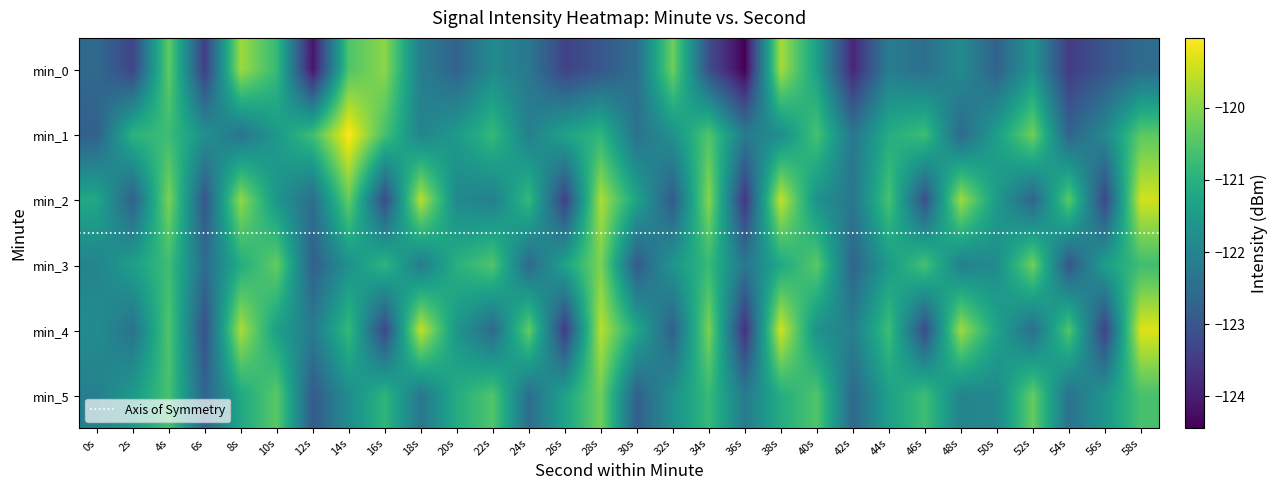

Reading left to right, what are all the values shown in this chart?

0: 0s=-122.6	2s=-123.3	4s=-120.3	6s=-123.5	8s=-119.8	10s=-120.8	12s=-124.1	14s=-120.5	16s=-120.0	18s=-122.1	20s=-122.7	22s=-121.9	24s=-122.3	26s=-123.4	28s=-123.0	30s=-122.5	32s=-120.2	34s=-123.1	36s=-124.4	38s=-119.7	40s=-121.4	42s=-123.8	44s=-122.2	46s=-122.5	48s=-121.9	50s=-122.7	52s=-121.6	54s=-123.5	56s=-123.0	58s=-122.5
1: 0s=-122.8	2s=-120.9	4s=-120.7	6s=-121.7	8s=-122.4	10s=-121.5	12s=-120.7	14s=-119.0	16s=-120.6	18s=-122.0	20s=-121.5	22s=-120.8	24s=-122.1	26s=-121.3	28s=-120.9	30s=-122.4	32s=-121.7	34s=-120.5	36s=-122.2	38s=-121.8	40s=-120.6	42s=-122.3	44s=-121.1	46s=-120.7	48s=-122.6	50s=-121.4	52s=-120.2	54s=-122.7	56s=-121.9	58s=-120.4
2: 0s=-121.2	2s=-122.8	4s=-120.1	6s=-123.0	8s=-119.9	10s=-121.6	12s=-122.5	14s=-120.3	16s=-123.2	18s=-119.6	20s=-121.9	22s=-122.1	24s=-120.8	26s=-123.4	28s=-119.7	30s=-121.3	32s=-122.9	34s=-120.0	36s=-123.6	38s=-119.5	40s=-121.7	42s=-122.3	44s=-120.6	46s=-123.1	48s=-119.8	50s=-121.5	52s=-122.7	54s=-120.4	56s=-123.3	58s=-119.4
3: 0s=-122.0	2s=-121.4	4s=-120.7	6s=-122.5	8s=-121.1	10s=-120.3	12s=-122.8	14s=-121.7	16s=-120.9	18s=-122.2	20s=-121.0	22s=-120.5	24s=-122.6	26s=-121.3	28s=-120.1	30s=-122.9	32s=-121.6	34s=-120.8	36s=-122.3	38s=-121.2	40s=-120.4	42s=-122.7	44s=-121.5	46s=-120.6	48s=-122.1	50s=-121.8	52s=-120.2	54s=-123.0	56s=-121.4	58s=-120.7
4: 0s=-121.8	2s=-122.4	4s=-120.5	6s=-123.1	8s=-119.7	10s=-121.4	12s=-122.2	14s=-120.8	16s=-123.3	18s=-119.5	20s=-121.6	22s=-122.6	24s=-120.3	26s=-123.5	28s=-119.6	30s=-121.2	32s=-122.8	34s=-120.1	36s=-123.7	38s=-119.4	40s=-121.7	42s=-122.1	44s=-120.7	46s=-123.2	48s=-119.8	50s=-121.3	52s=-122.5	54s=-120.5	56s=-123.4	58s=-119.3
5: 0s=-122.1	2s=-121.5	4s=-120.6	6s=-122.7	8s=-121.2	10s=-120.4	12s=-122.9	14s=-121.8	16s=-120.9	18s=-122.3	20s=-121.1	22s=-120.5	24s=-122.5	26s=-121.3	28s=-120.2	30s=-122.8	32s=-121.7	34s=-120.8	36s=-122.2	38s=-121.1	40s=-120.5	42s=-122.6	44s=-121.4	46s=-120.7	48s=-122.0	50s=-121.9	52s=-120.3	54s=-122.4	56s=-121.6	58s=-120.6